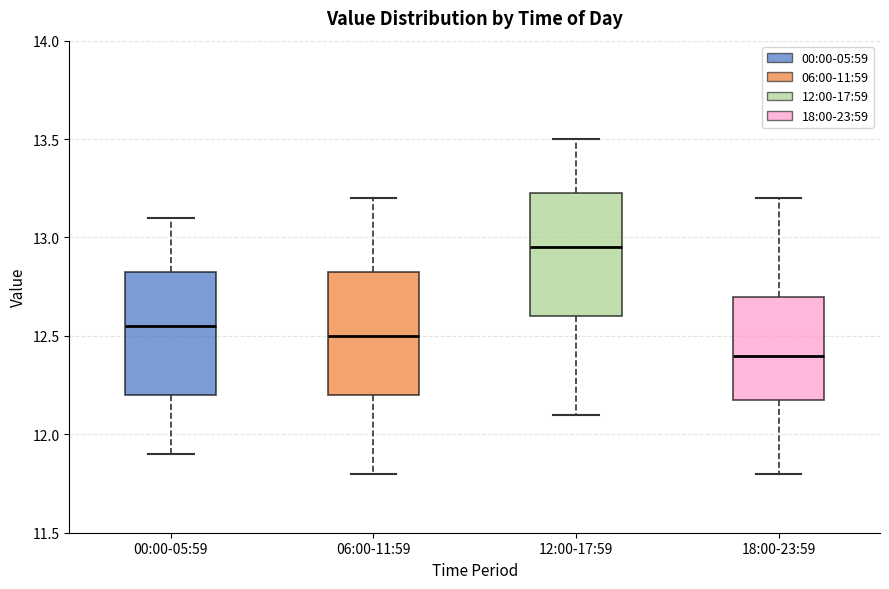

Which box has the highest median line?

12:00-17:59